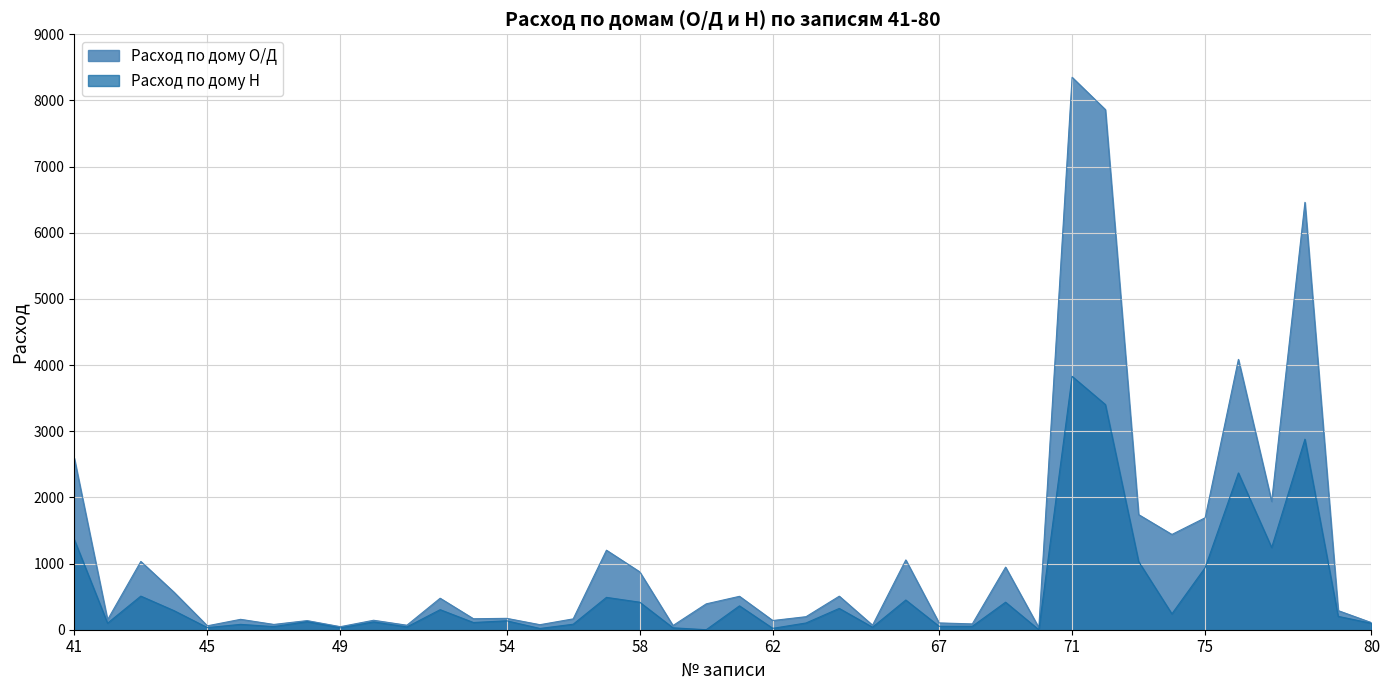

Reading left to right, list all the values displayed in this chart.

Расход по дому О/Д: 2593	150	1032	566	59	157	80	138	46	143	68	476	166	172	76	164	1202	875	63	391	505	139	197	507	68	1055	103	88	946	31	8350	7862	1740	1440	1692	4086	1939	6460	289	107
Расход по дому Н: 1364	99	508	288	32	81	47	122	28	118	42	303	109	135	19	83	489	416	29	0	361	21	102	322	38	449	52	52	416	0	3830	3404	1031	240	938	2370	1242	2880	202	97